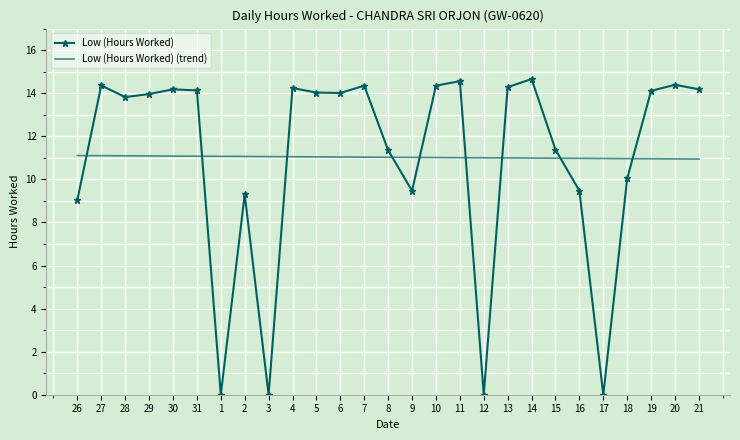

Where is Low (Hours Worked) nearest to the value 7?

26